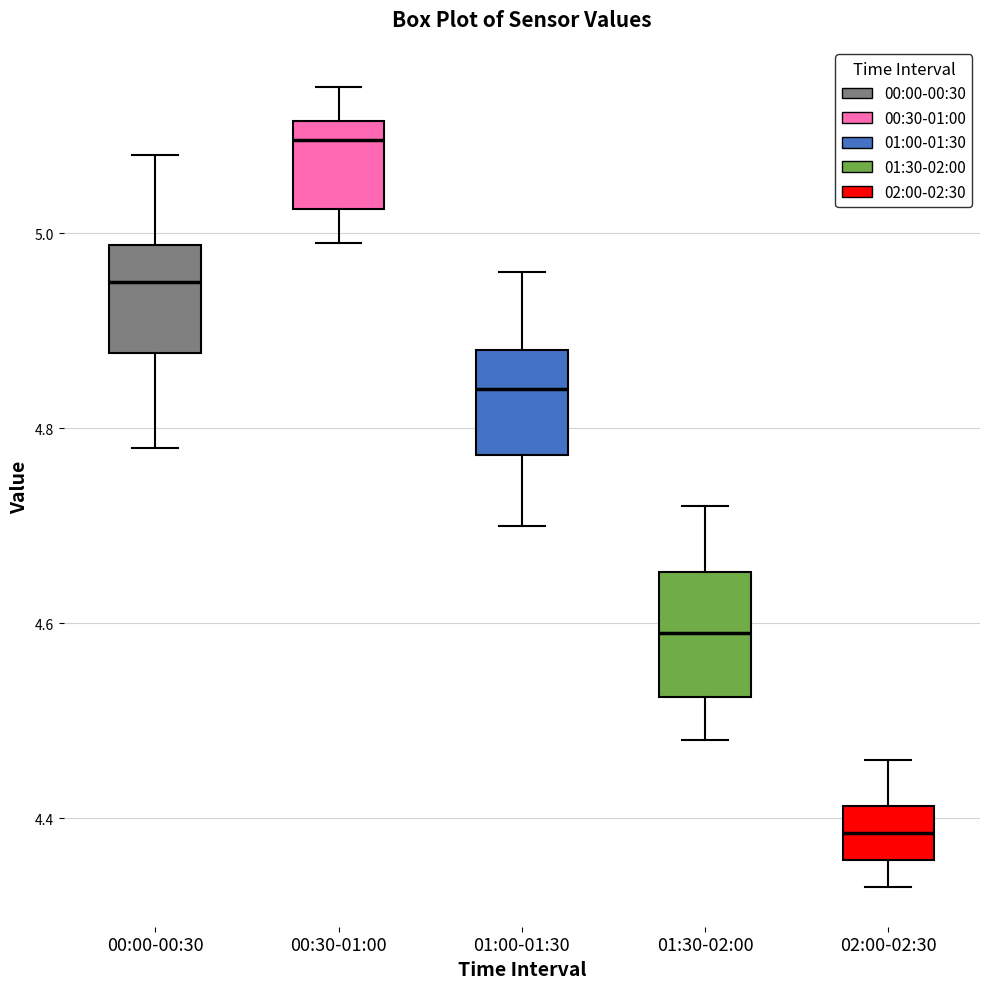

Where does the lower whisker of the box for 00:30-01:00 end on the y-axis? The values are not printed on the chart, so give them approximately, as read against the axis.

5.00